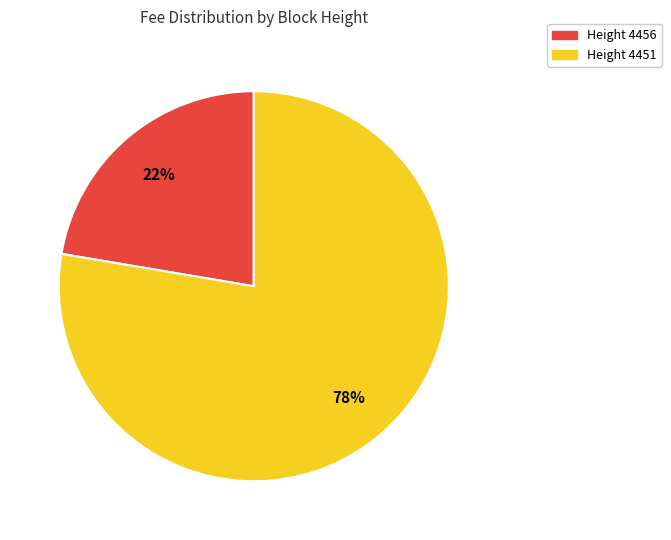

To the nearest percent, what is the average slice percentage?

50%